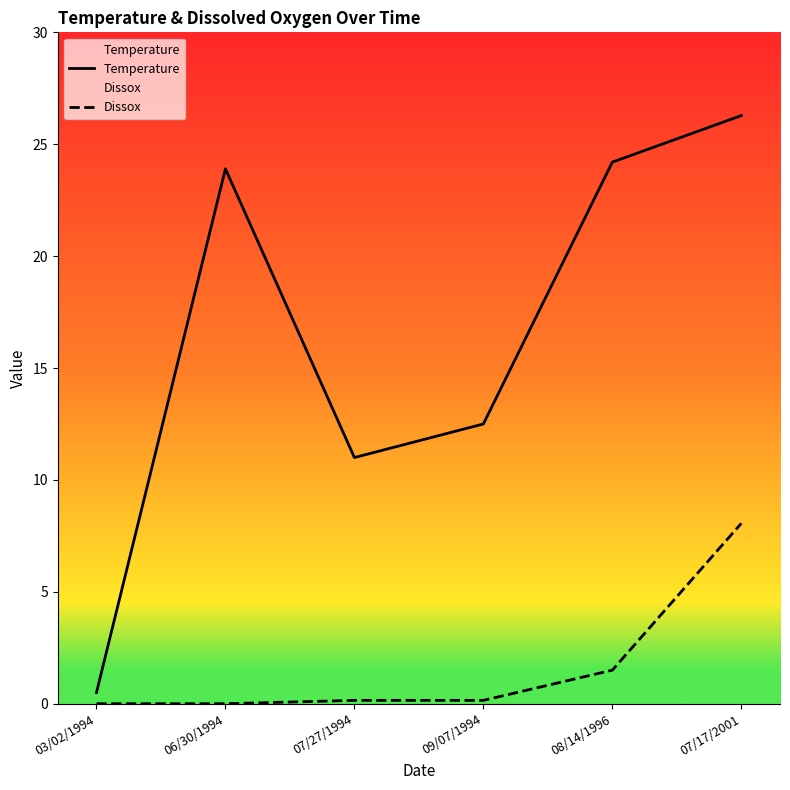

What position from the right is 06/30/1994?

5